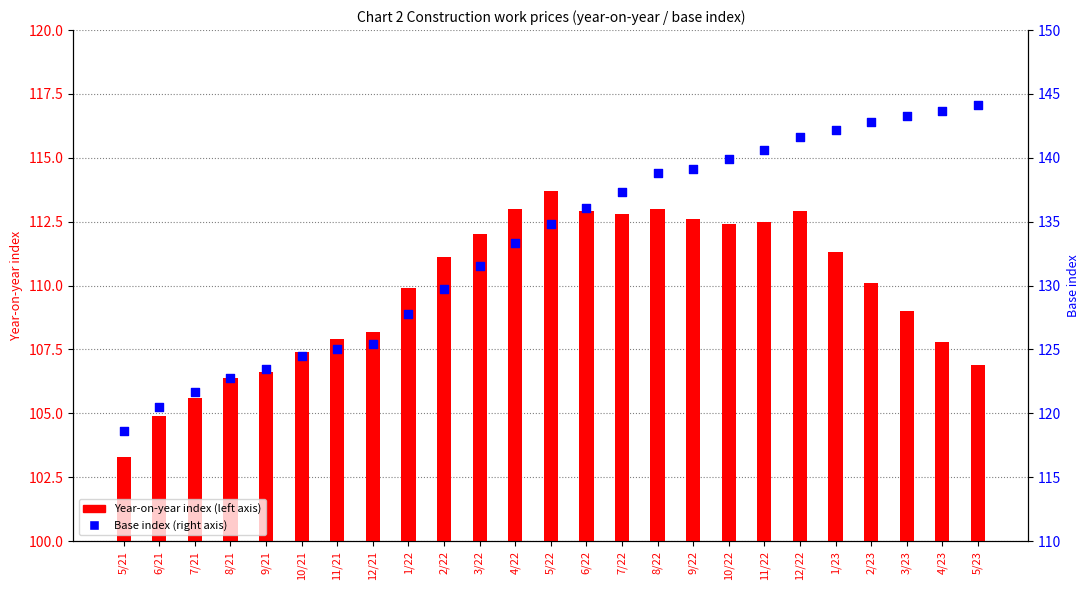

Is the value of Year-on-year index (left axis) at 12/22 greater than the value of Base index (right axis) at 7/22?

No